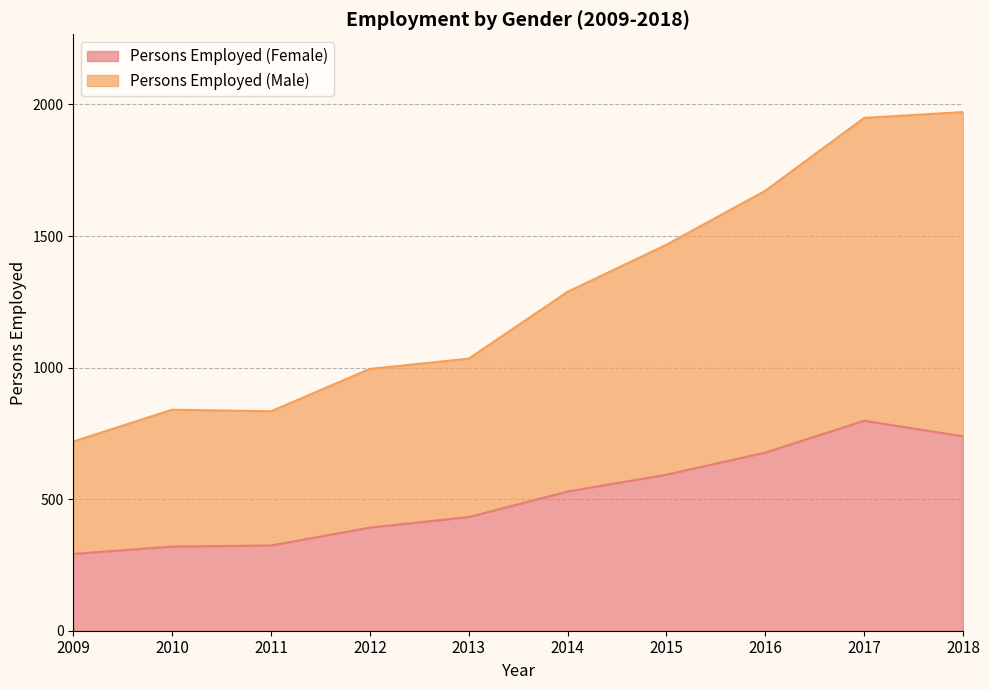

What is the difference between the maximum and minimum values in the Persons Employed (Female) series?

506